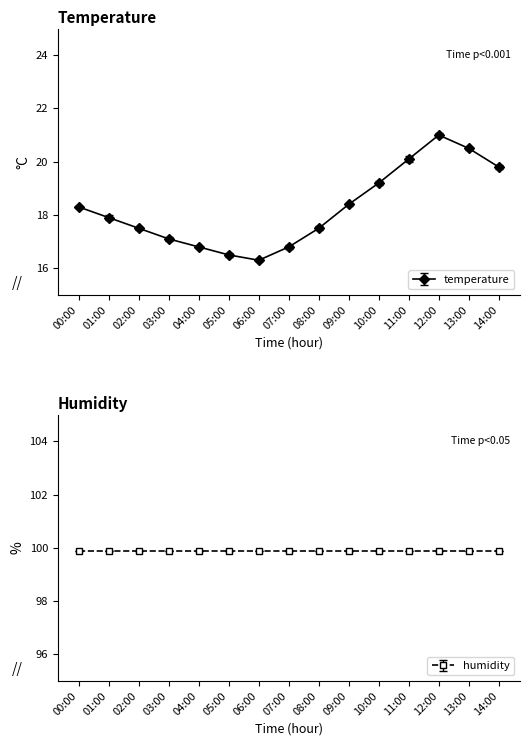

What is the difference between the maximum and minimum values?

4.7